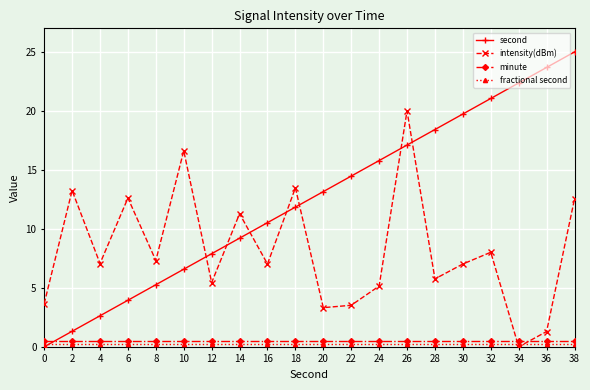

The intensity(dBm) series shows 5.6 at 10. True or false?

False